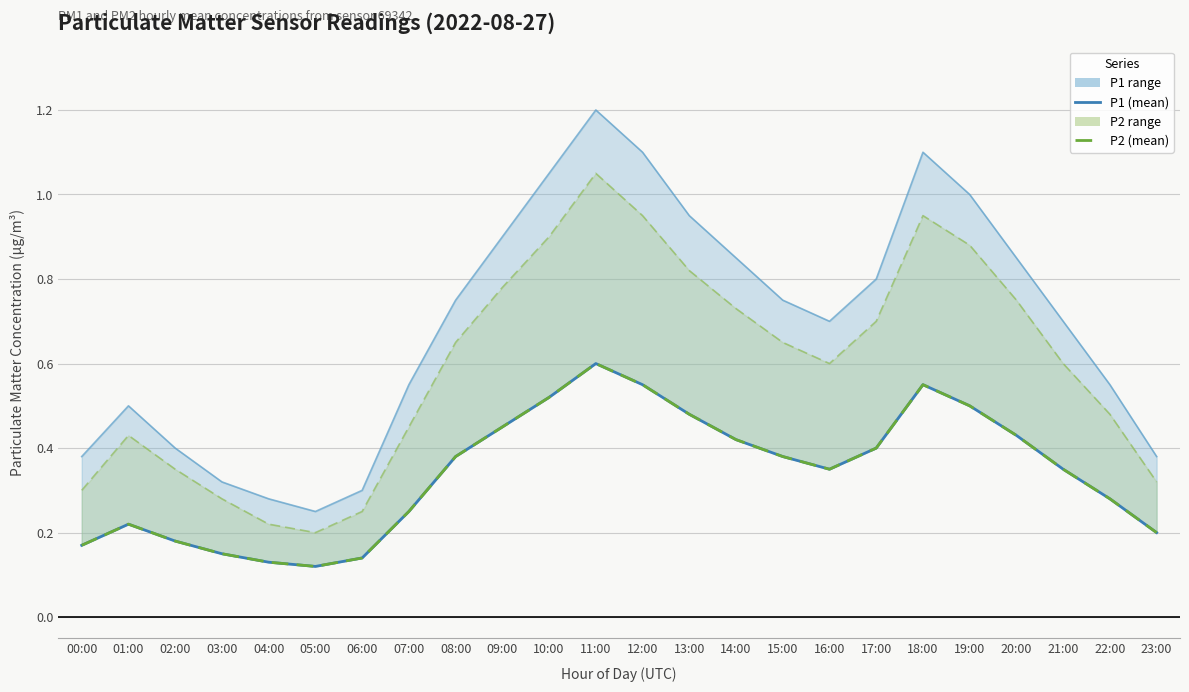

What position from the left is 16:00?

17